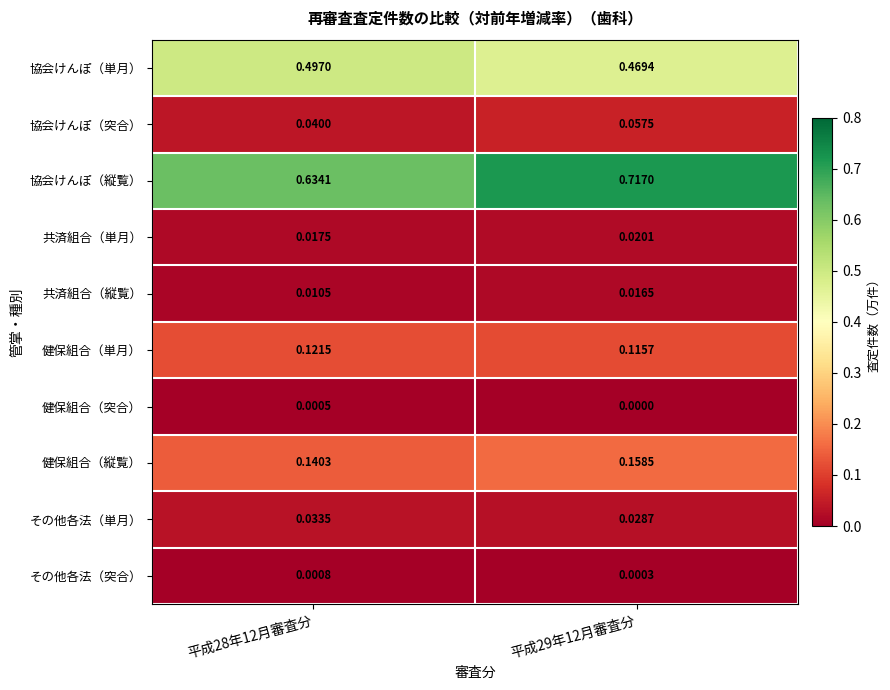

Which series has the widest spread of values?

協会けんぽ（縦覧）